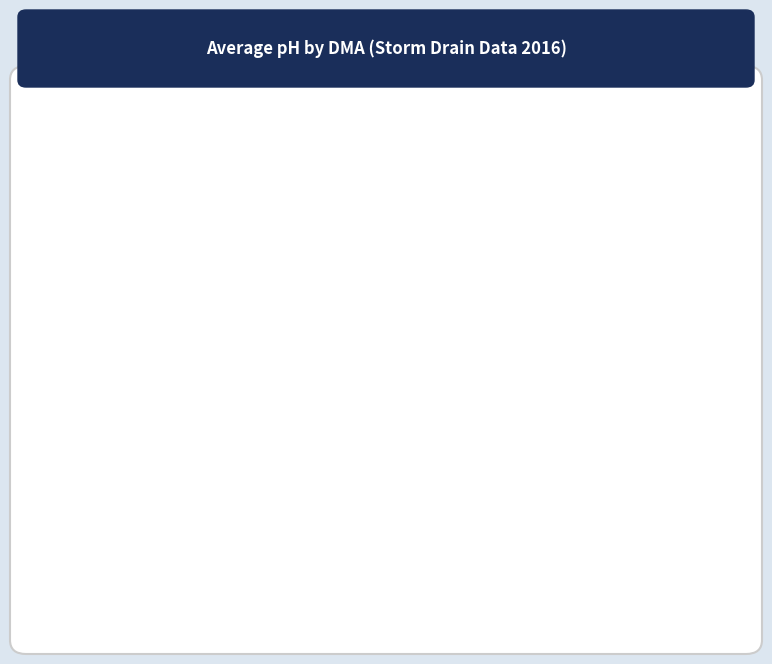

To the nearest percent, what is the combined percentage of ASH and JVLLE?

31%